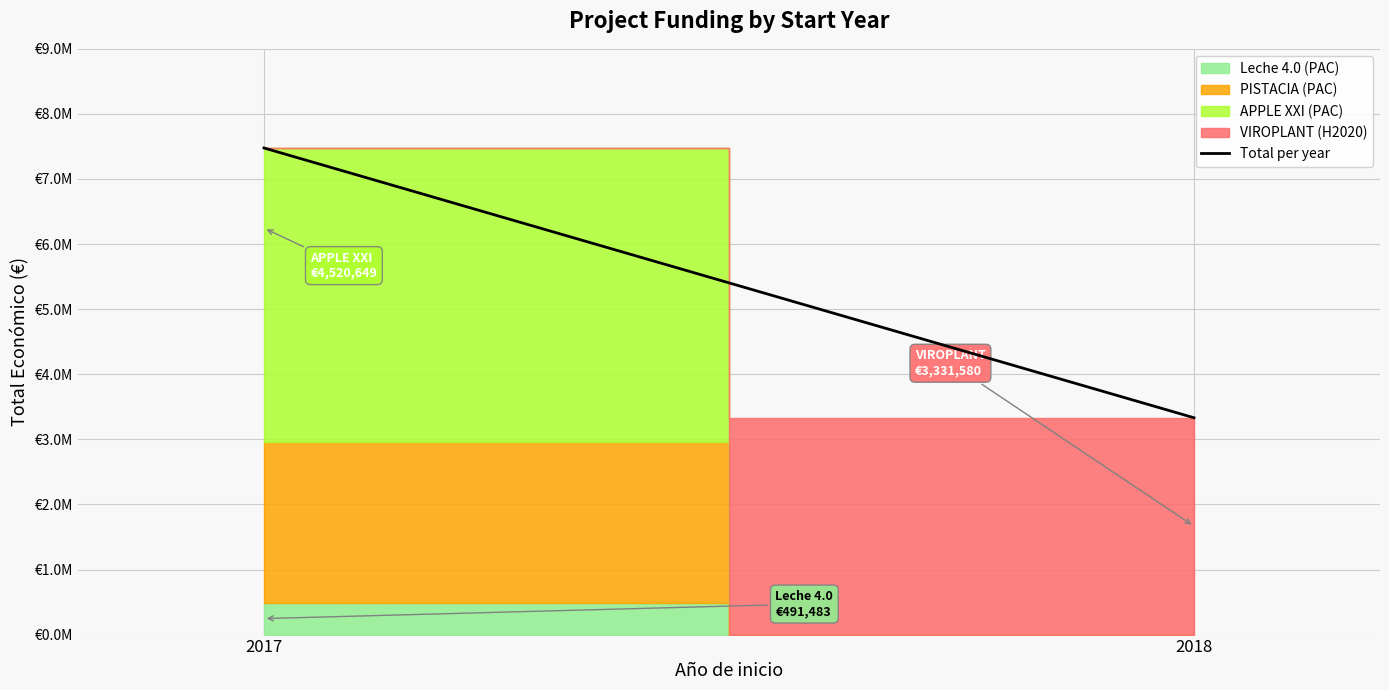

Count the values in the range 3331580 to 7476704.

2